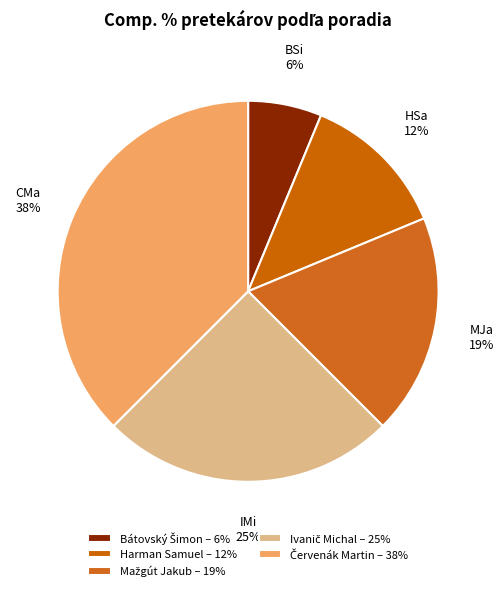

Count the number of slices in the pie.

5